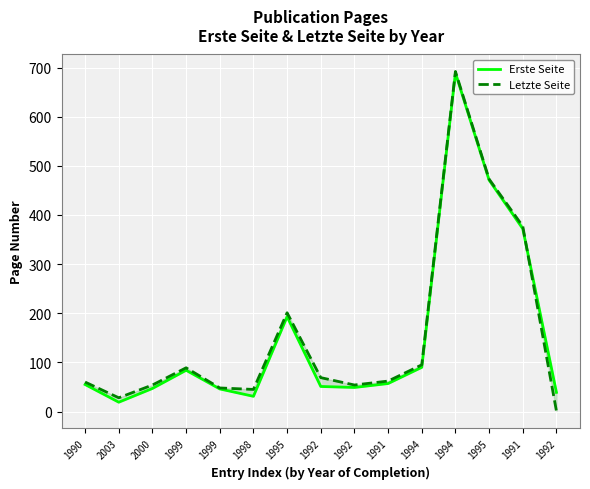

True or false: Erste Seite has more than 0 points higher than both neighbors.

True